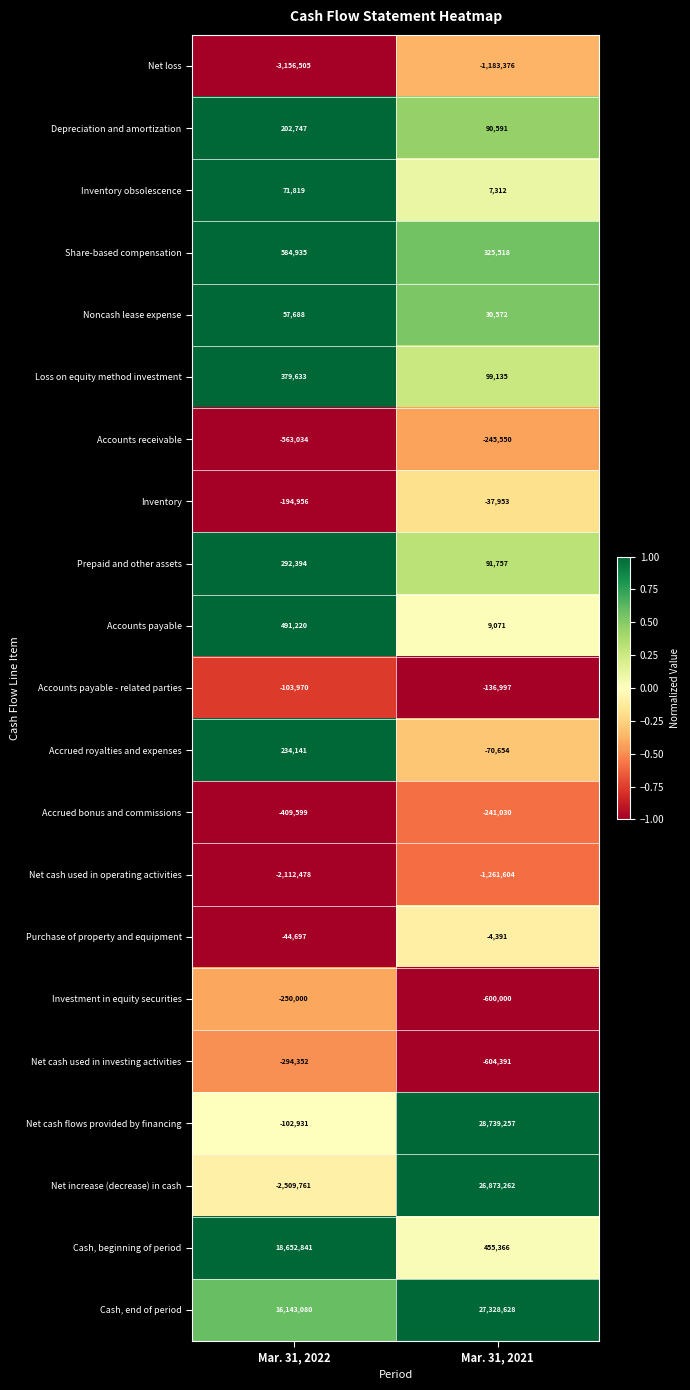

What is the difference between the maximum and minimum values in the Net cash used in investing activities series?

310039